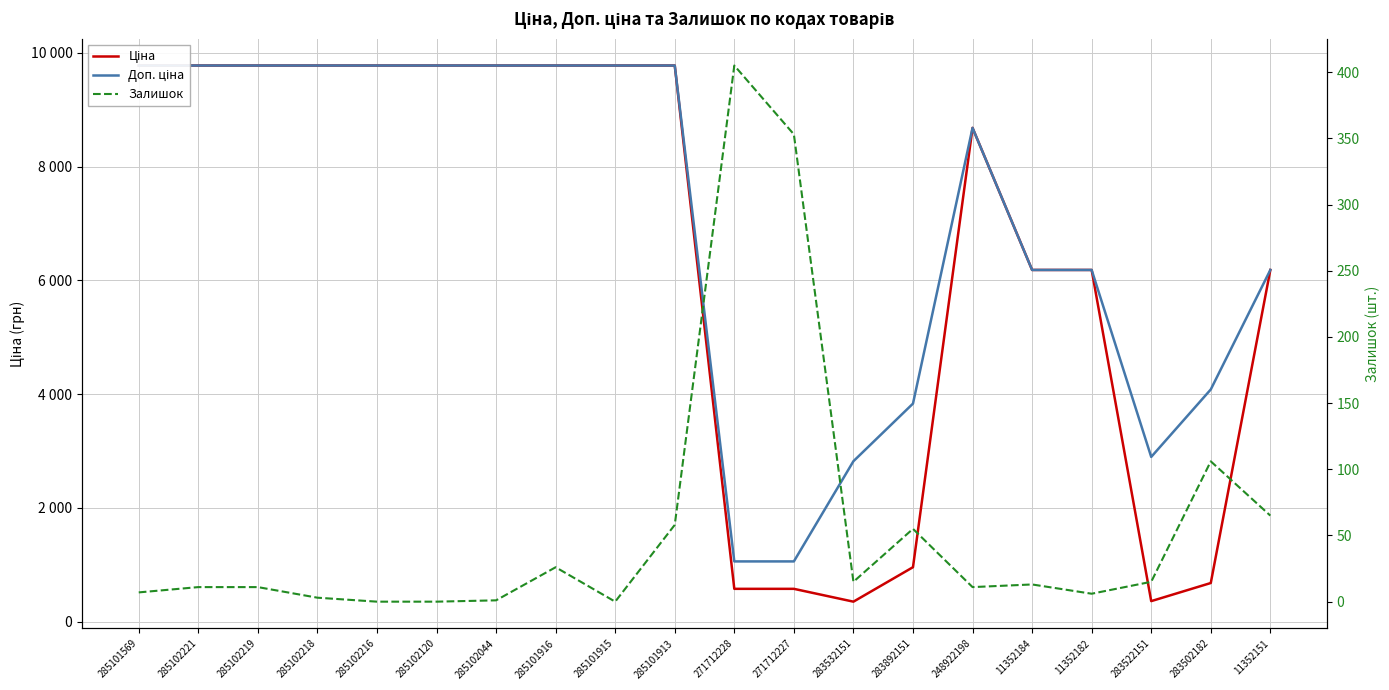

Which series changed the most between 285102120 and 285101915?

Ціна